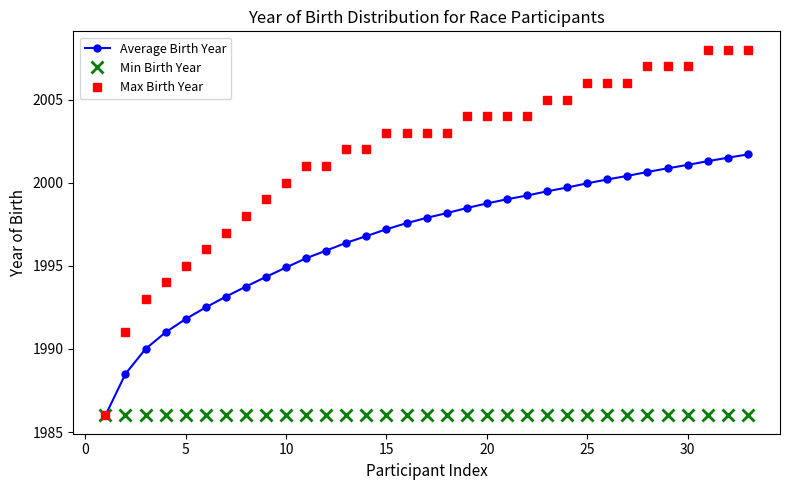

Which series has the largest range (max minus min)?

Max Birth Year